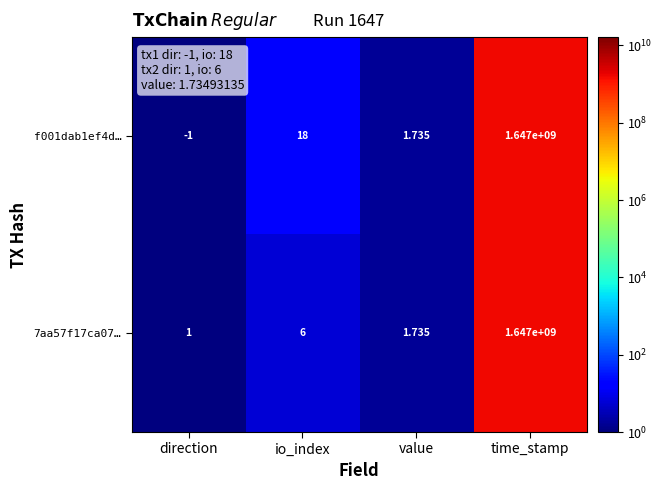

Which category has the highest value in the f001dab1ef4d… series?

time_stamp